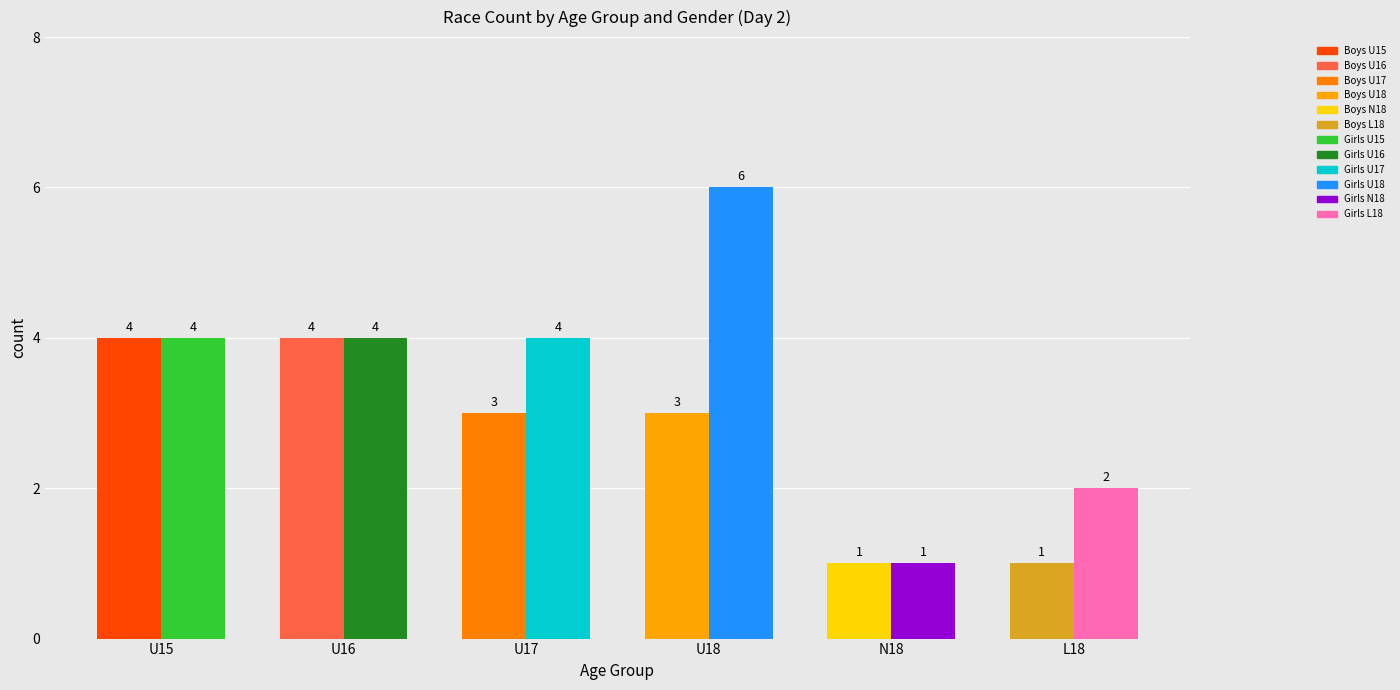

What is the label of the 1st bar from the right?

L18